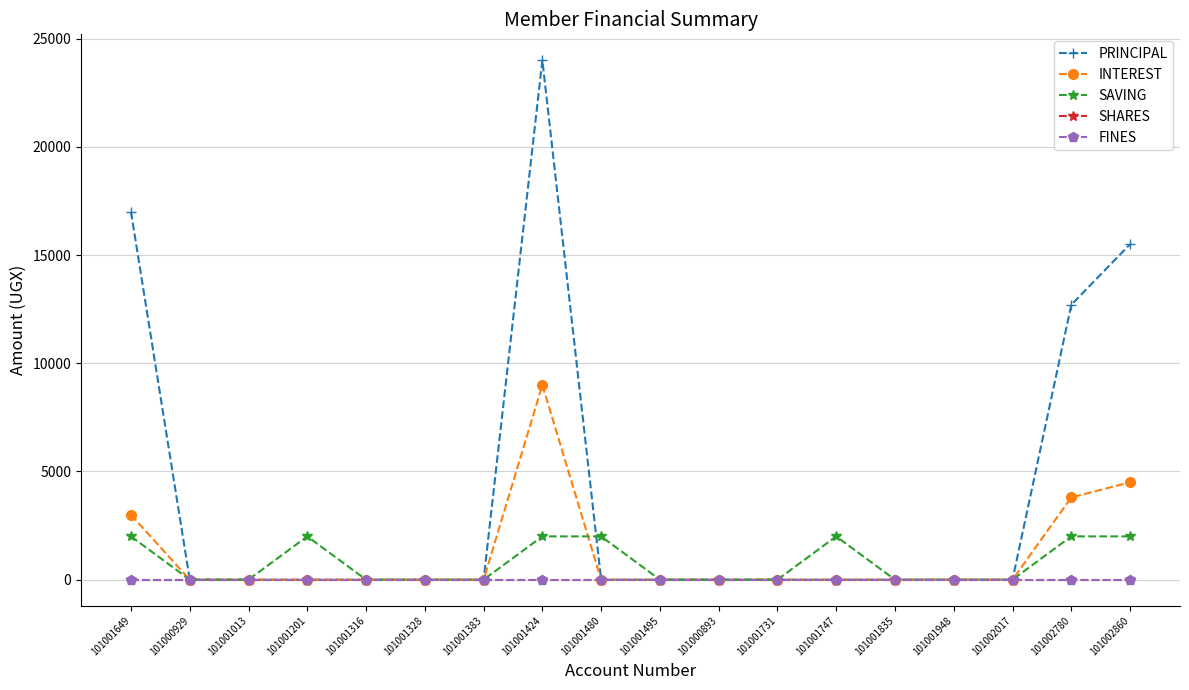

Reading left to right, list all the values displayed in this chart.

PRINCIPAL: 101001649=17000	101000929=0	101001013=0	101001201=0	101001316=0	101001328=0	101001383=0	101001424=24000	101001480=0	101001495=0	101000893=0	101001731=0	101001747=0	101001835=0	101001948=0	101002017=0	101002780=12700	101002860=15500
INTEREST: 101001649=3000	101000929=0	101001013=0	101001201=0	101001316=0	101001328=0	101001383=0	101001424=9000	101001480=0	101001495=0	101000893=0	101001731=0	101001747=0	101001835=0	101001948=0	101002017=0	101002780=3800	101002860=4500
SAVING: 101001649=2000	101000929=0	101001013=0	101001201=2000	101001316=0	101001328=0	101001383=0	101001424=2000	101001480=2000	101001495=0	101000893=0	101001731=0	101001747=2000	101001835=0	101001948=0	101002017=0	101002780=2000	101002860=2000
SHARES: 101001649=0	101000929=0	101001013=0	101001201=0	101001316=0	101001328=0	101001383=0	101001424=0	101001480=0	101001495=0	101000893=0	101001731=0	101001747=0	101001835=0	101001948=0	101002017=0	101002780=0	101002860=0
FINES: 101001649=0	101000929=0	101001013=0	101001201=0	101001316=0	101001328=0	101001383=0	101001424=0	101001480=0	101001495=0	101000893=0	101001731=0	101001747=0	101001835=0	101001948=0	101002017=0	101002780=0	101002860=0